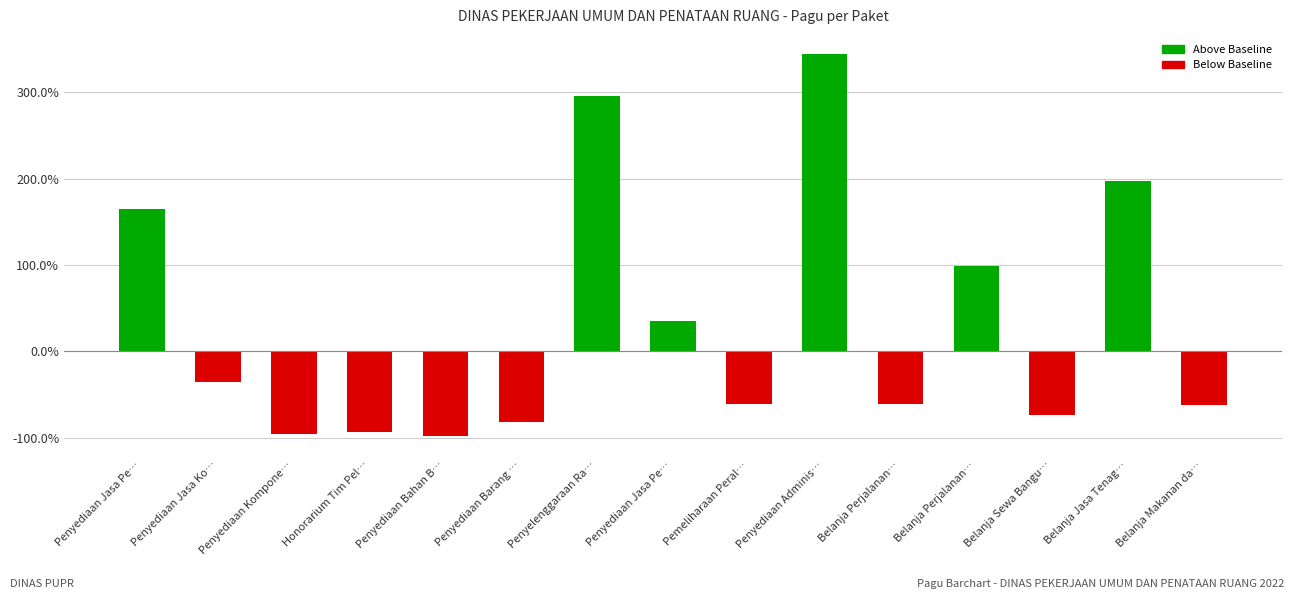

What is the label of the 8th bar from the right?

Penyediaan Jasa Pe…